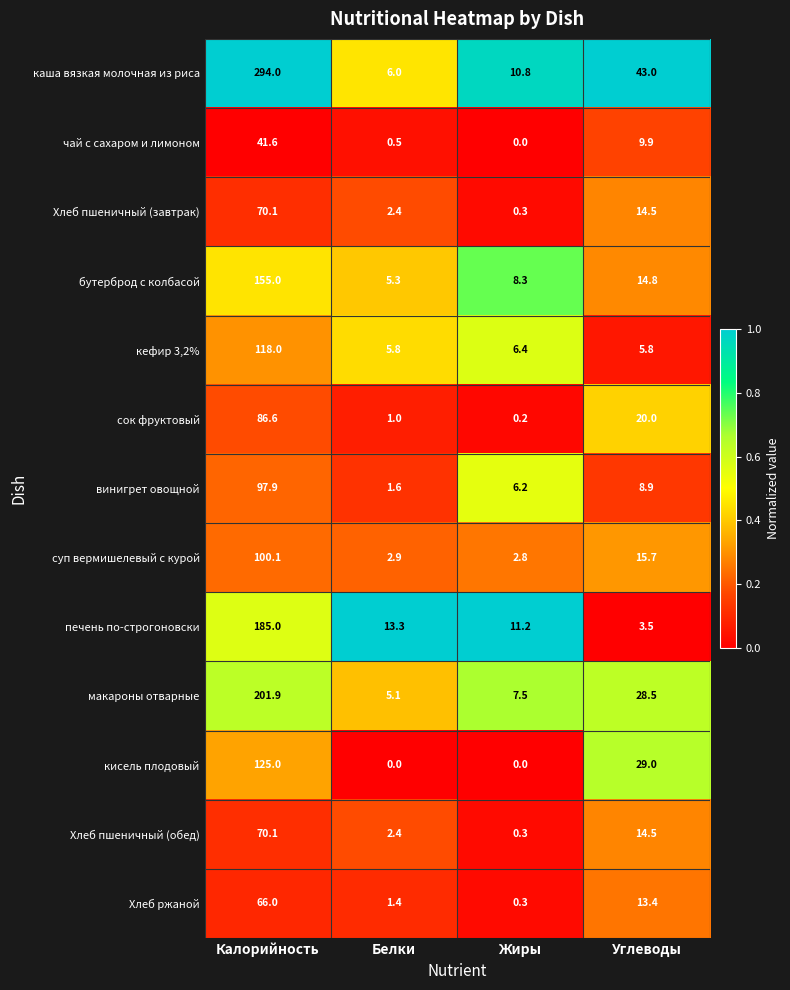

What is the sum of the кефир 3,2% values at Углеводы and Жиры?

12.2